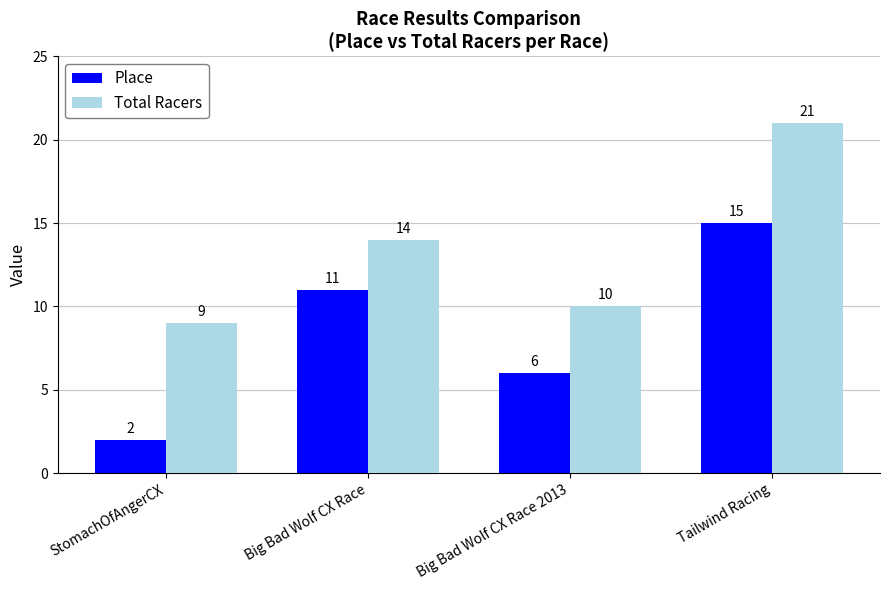

Is it true that Place equals 23 at Tailwind Racing?

False